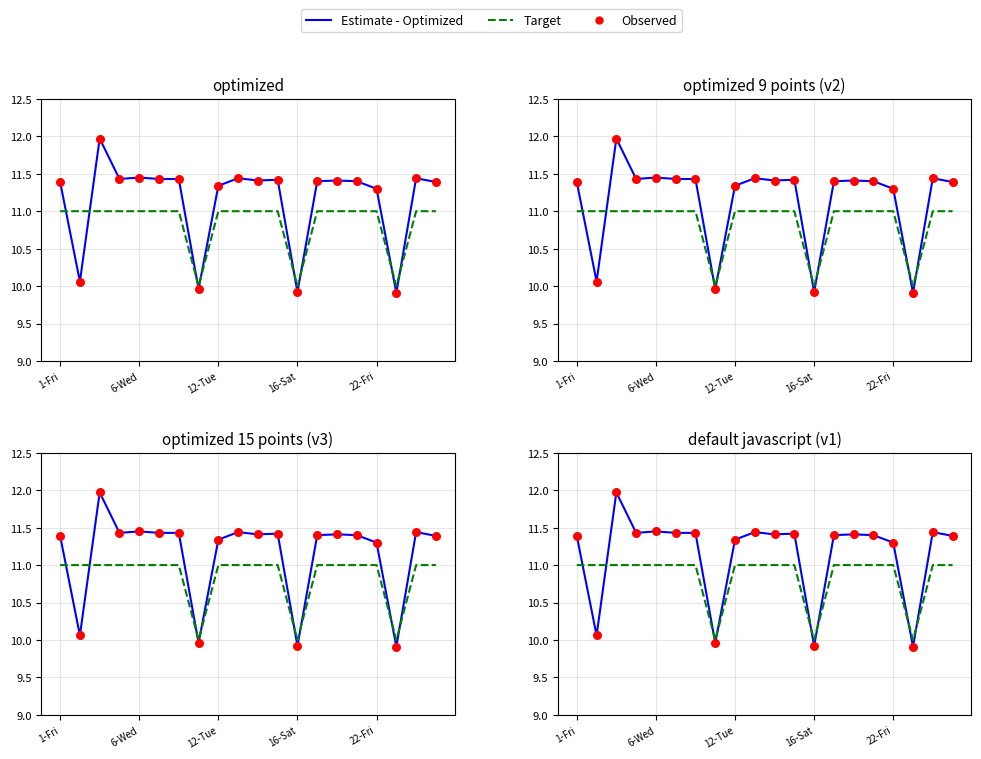

Which series contains the highest Y value?

Estimate - Optimized